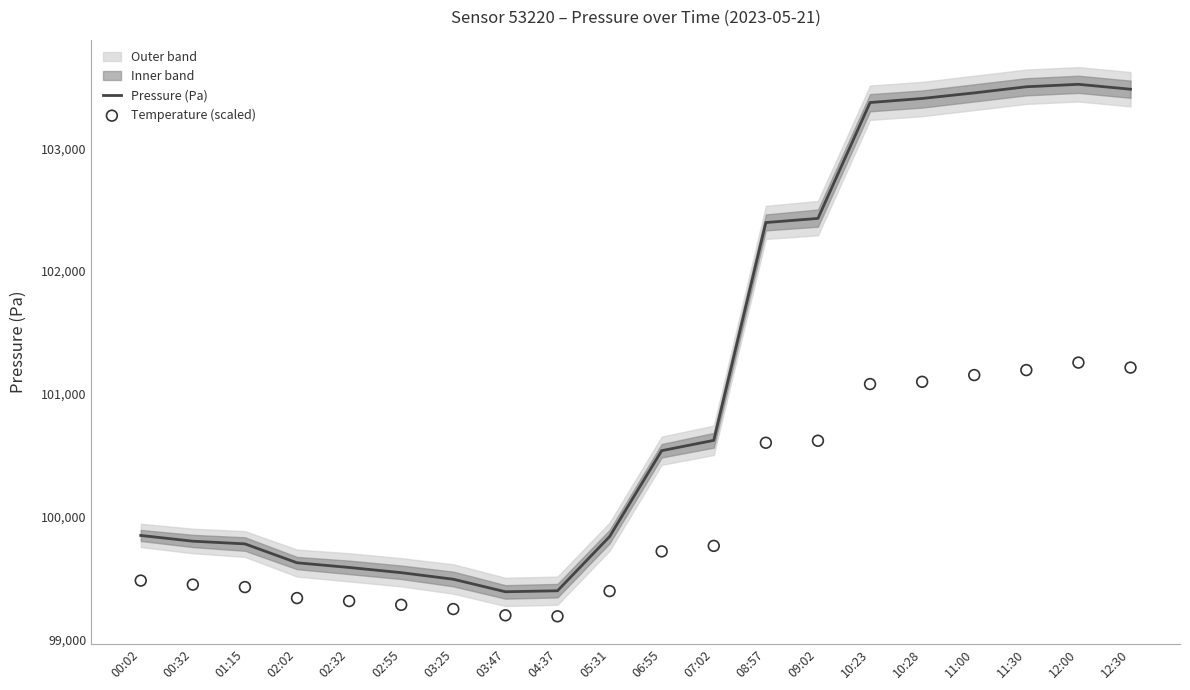

At how many categories does at least one series exceed 102513?

6